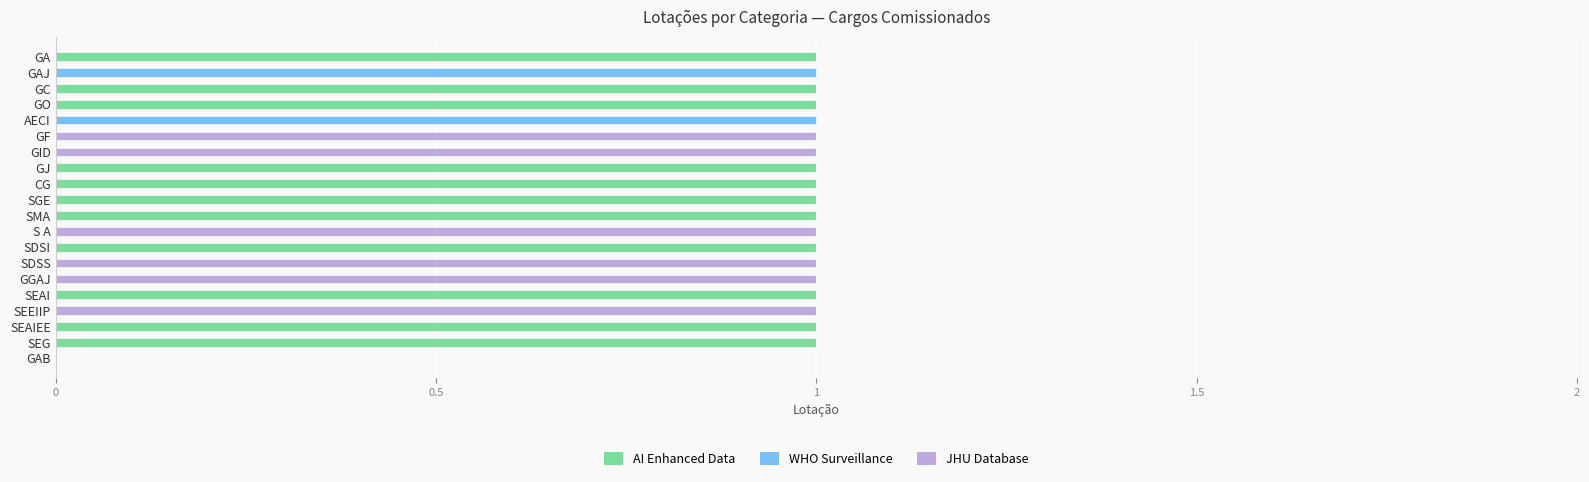

Is it true that AI Enhanced Data equals 2 at GO?

False